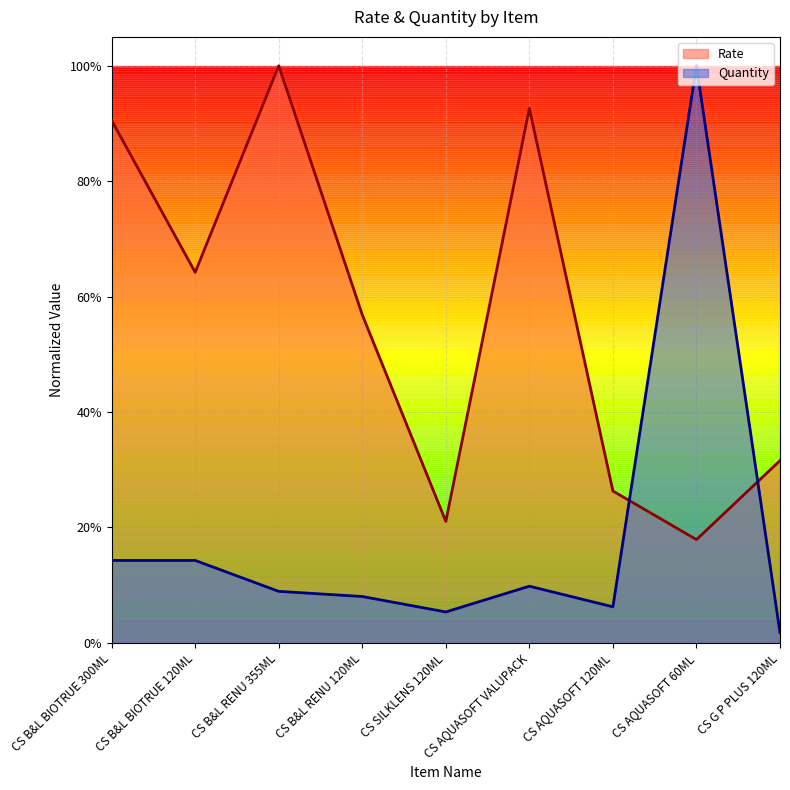

Reading left to right, extract all data points from this chart.

Rate: CS B&L BIOTRUE 300ML=0.9	CS B&L BIOTRUE 120ML=0.6	CS B&L RENU 355ML=1.0	CS B&L RENU 120ML=0.6	CS SILKLENS 120ML=0.2	CS AQUASOFT VALUPACK=0.9	CS AQUASOFT 120ML=0.3	CS AQUASOFT 60ML=0.2	CS G P PLUS 120ML=0.3
Quantity: CS B&L BIOTRUE 300ML=0.1	CS B&L BIOTRUE 120ML=0.1	CS B&L RENU 355ML=0.1	CS B&L RENU 120ML=0.1	CS SILKLENS 120ML=0.1	CS AQUASOFT VALUPACK=0.1	CS AQUASOFT 120ML=0.1	CS AQUASOFT 60ML=1.0	CS G P PLUS 120ML=0.0